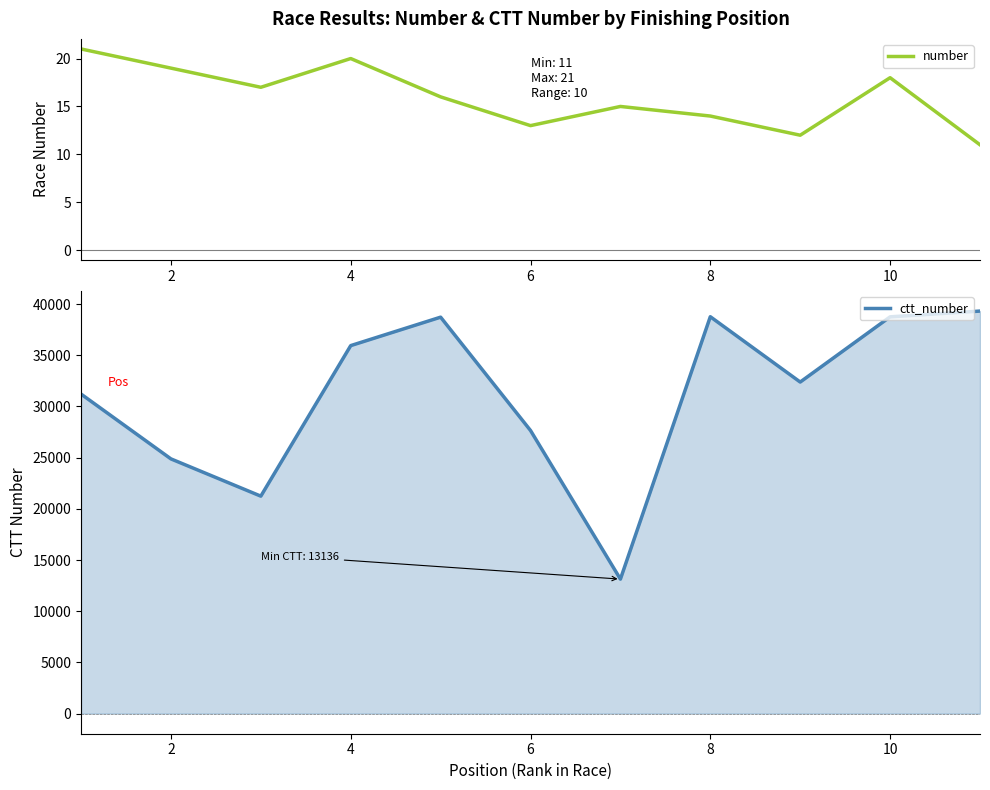

What is the highest value of the number series?

21